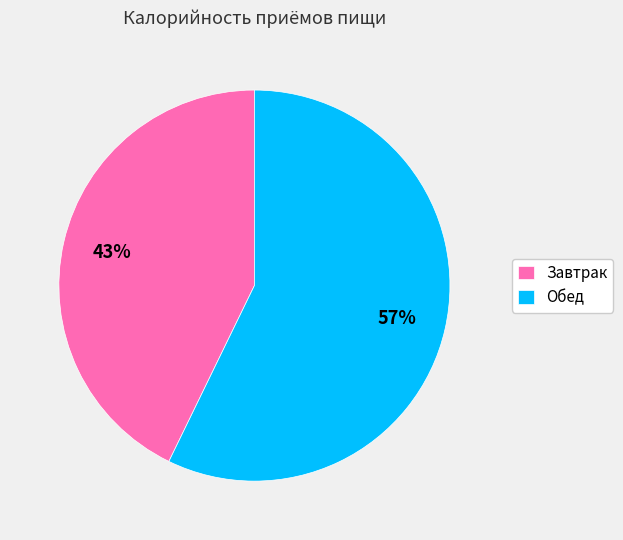

To the nearest percent, what is the combined percentage of Завтрак and Обед?

100%